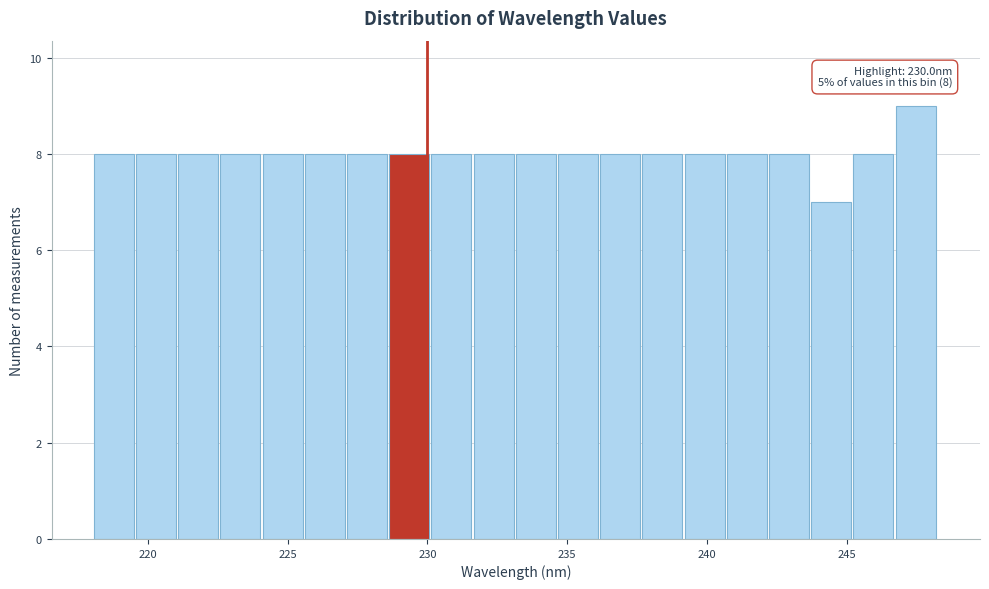

Read against the x-axis, roughly where is the centre of the tallest bar?

247.5